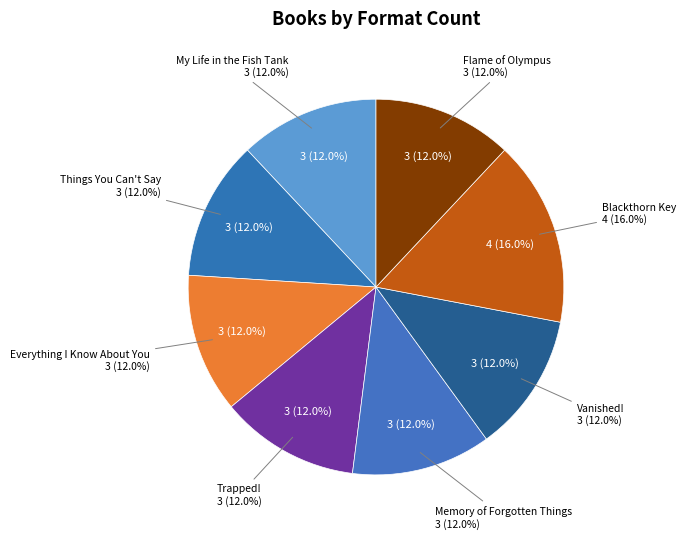

Does Memory of Forgotten Things account for over 50% of the chart?

No